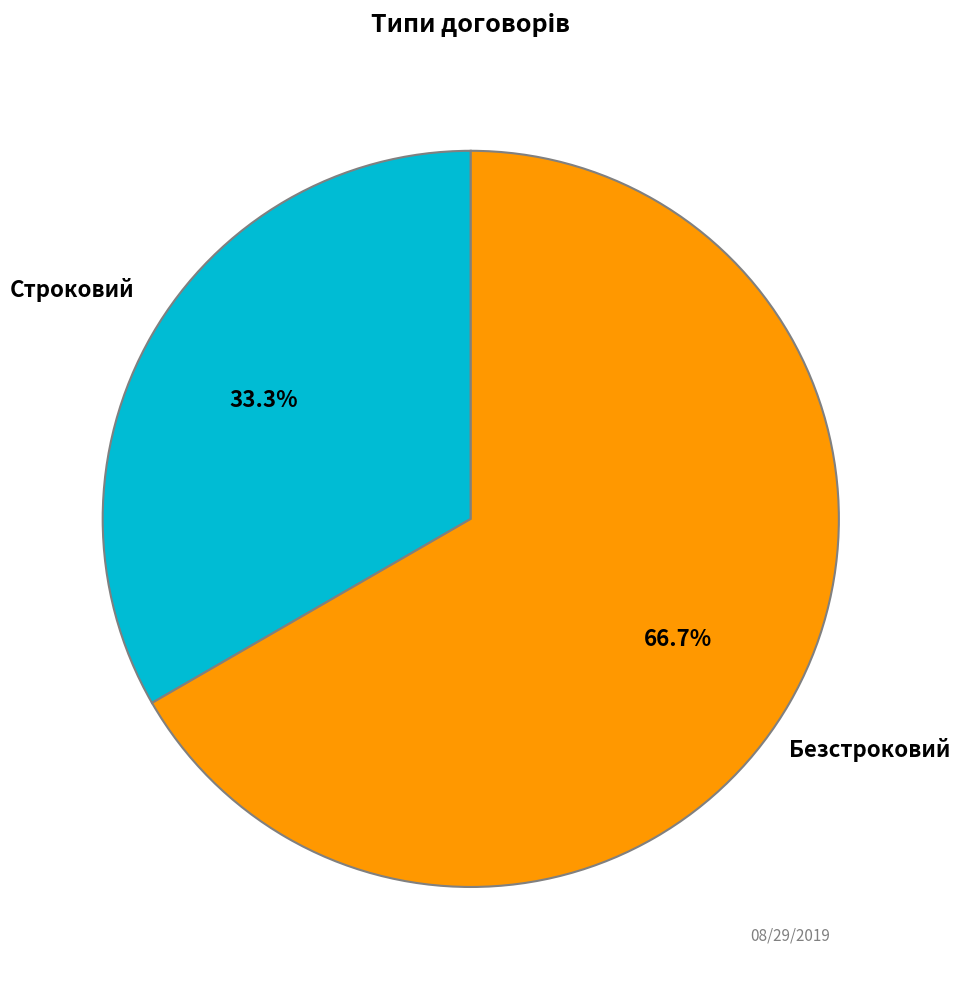

Which category has the biggest portion of the pie?

Безстроковий